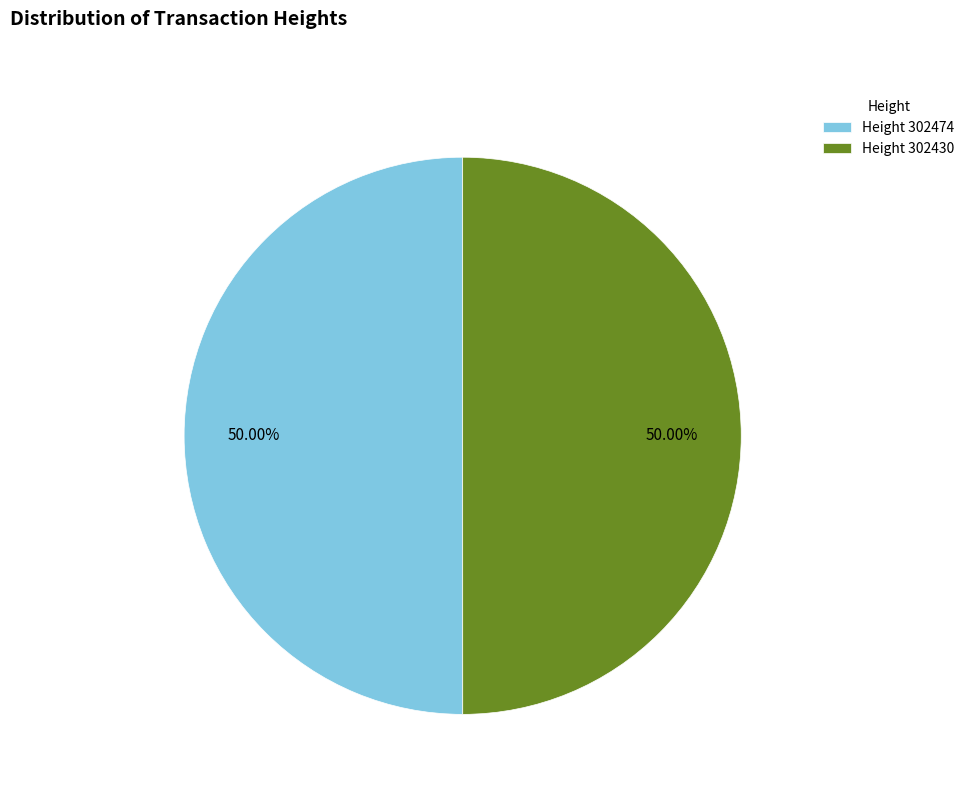

Do Height 302474 and Height 302430 together represent more than half of the pie?

Yes